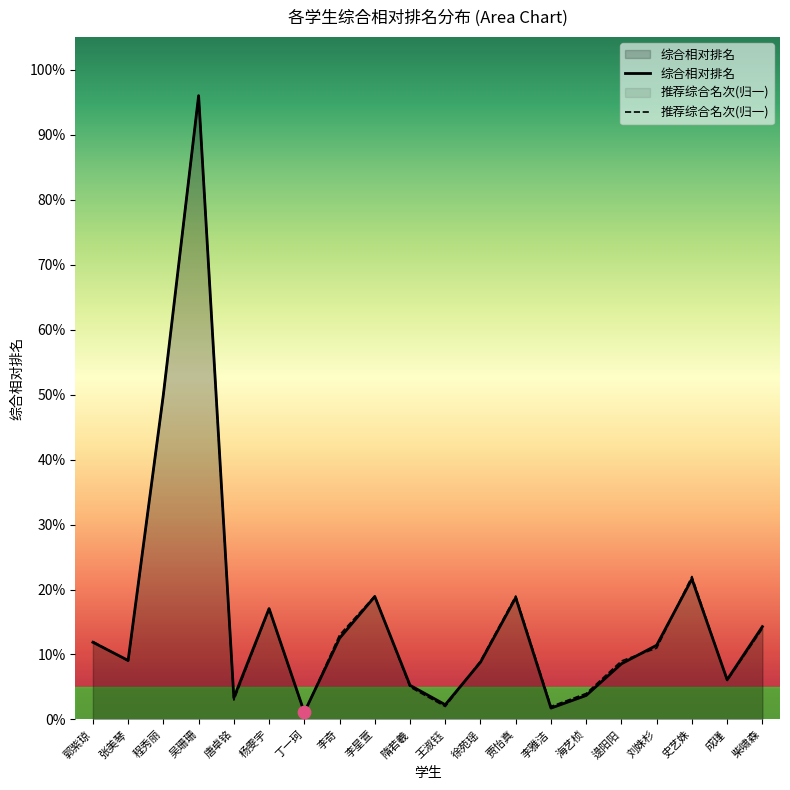

What is the total value across all series at 海艺桢?

0.1